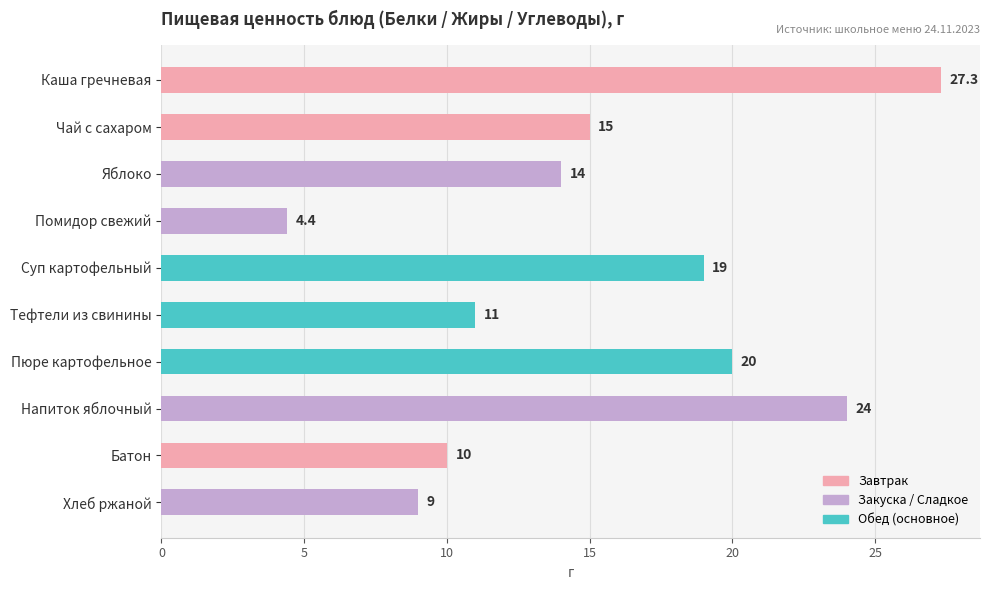

What position from the bottom is Суп картофельный?

6